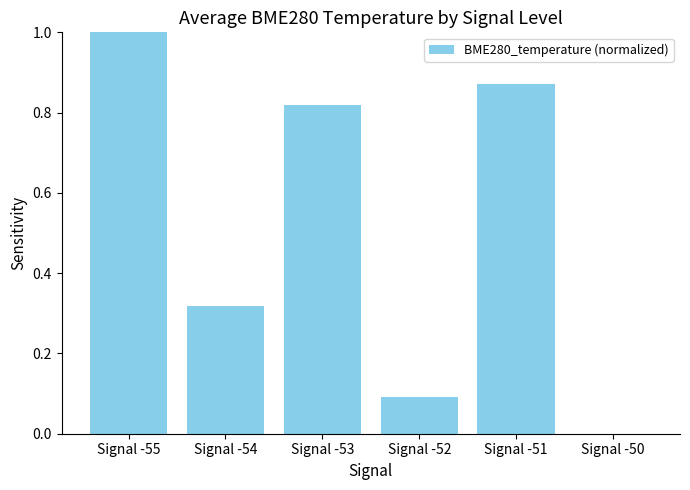

At which category does the chart reach its peak across all series?

Signal -55